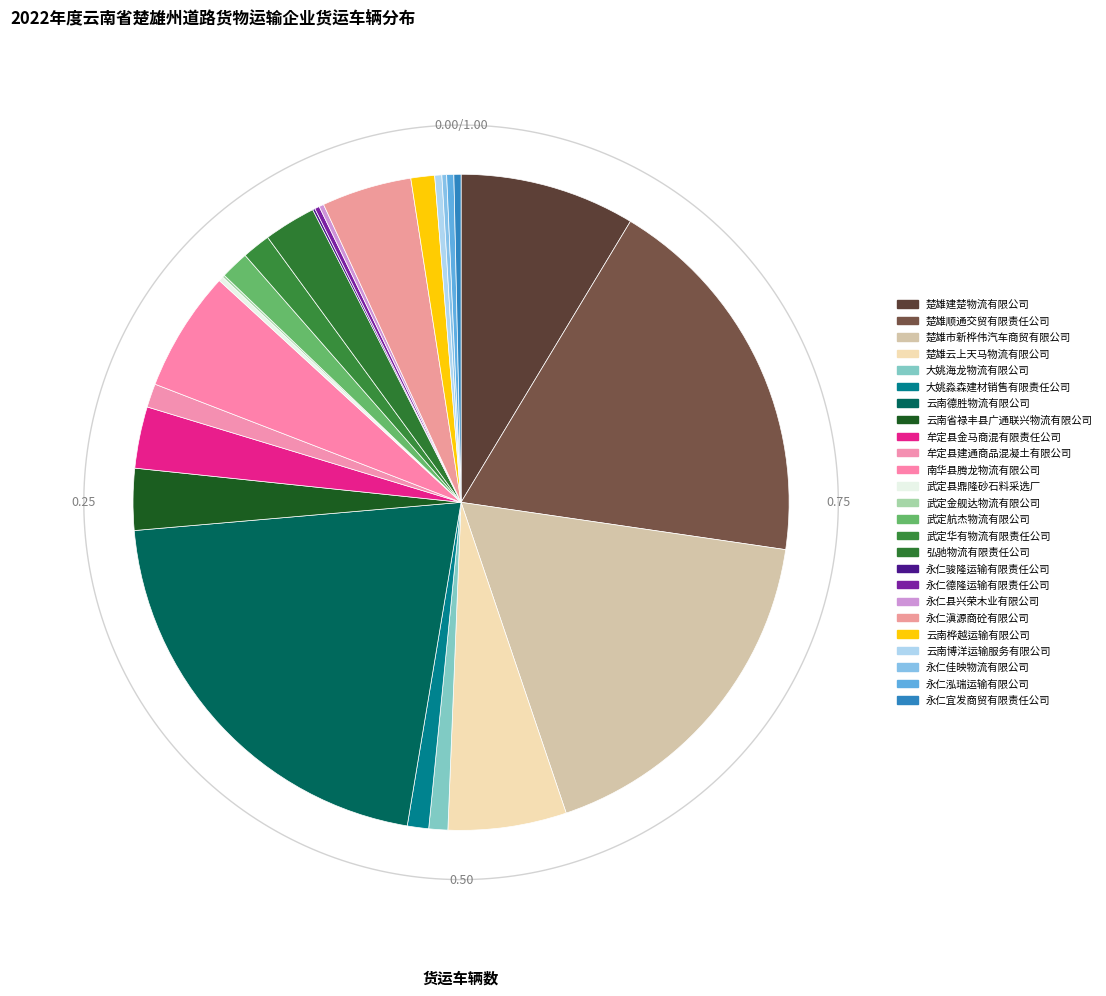

What is the smallest slice in the pie chart?

武定金舰达物流有限公司